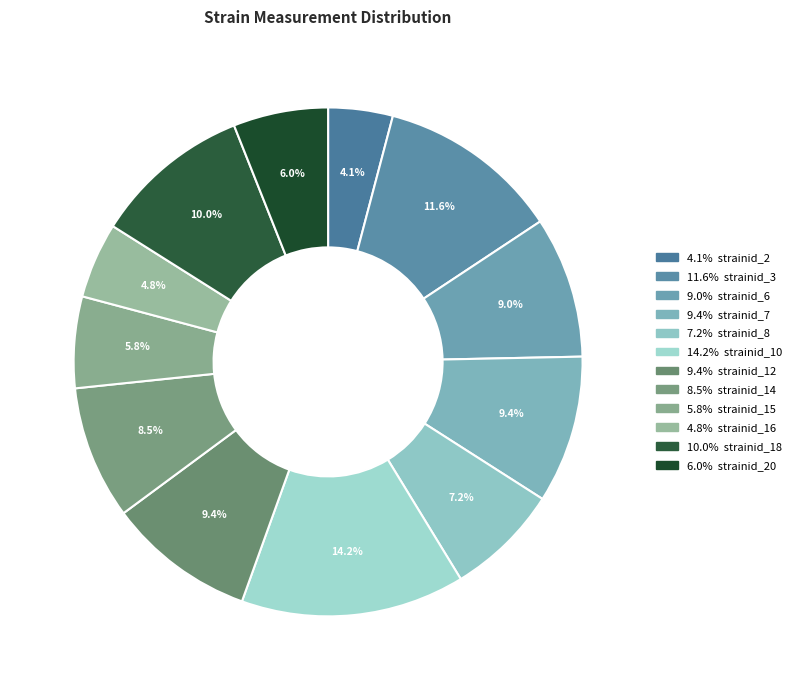

How many slices are in this pie chart?

12